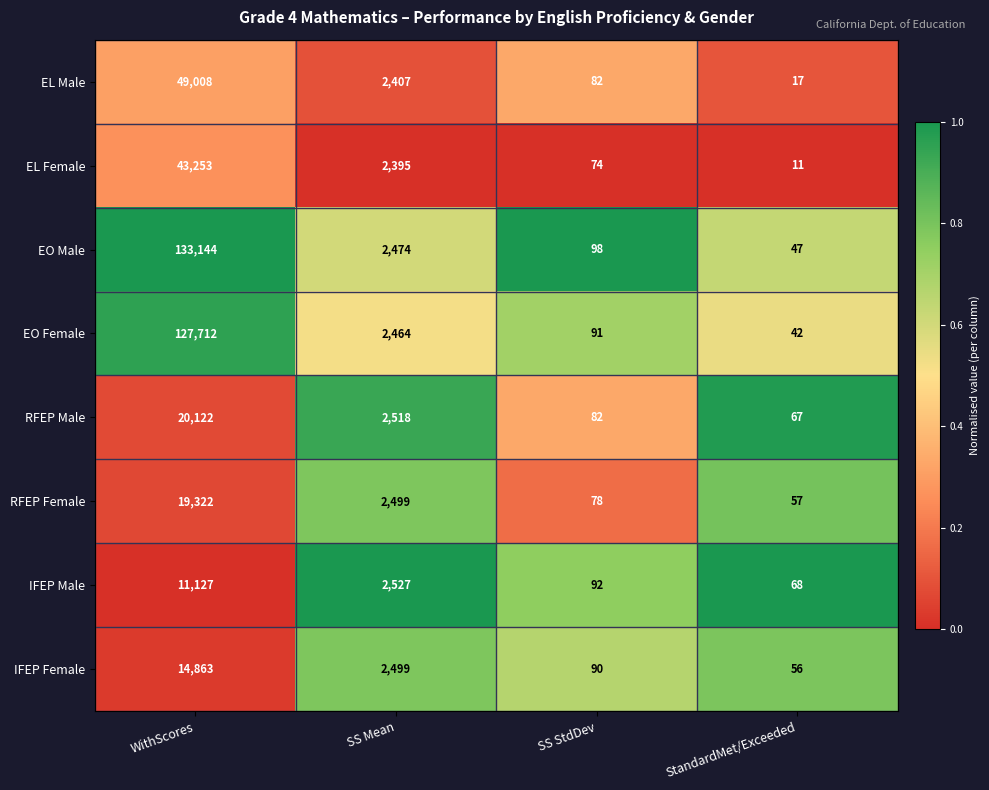

How many series are shown in this chart?

8